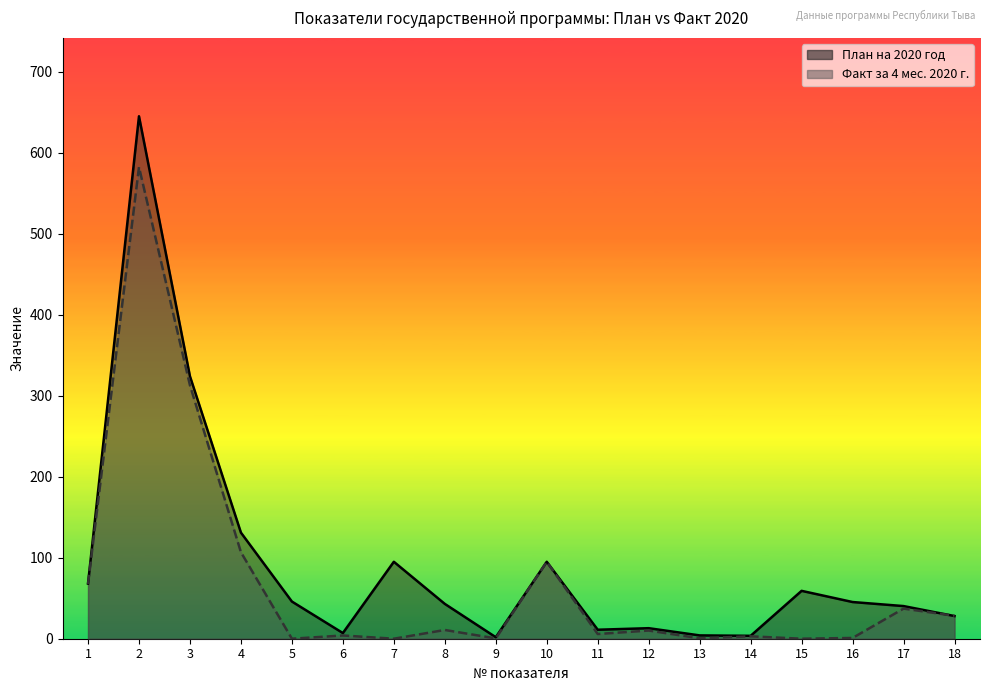

How many data points does each series have?

18